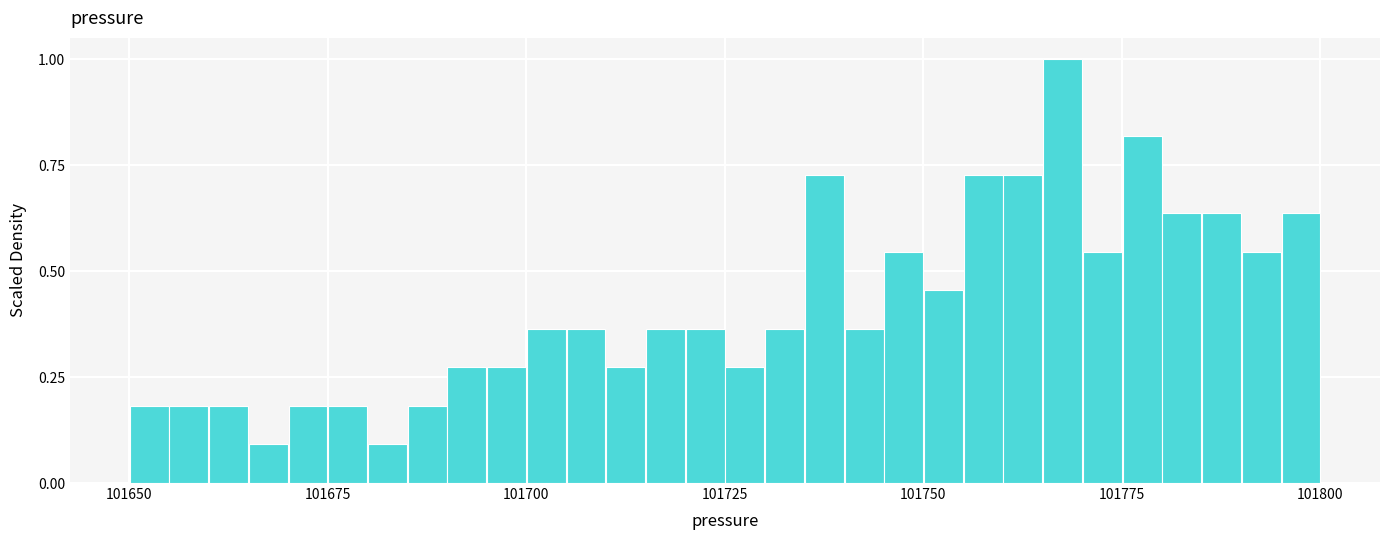

Around what value on the x-axis is the tallest bar? Give the approximate position of its centre, as read against the axis.

101770